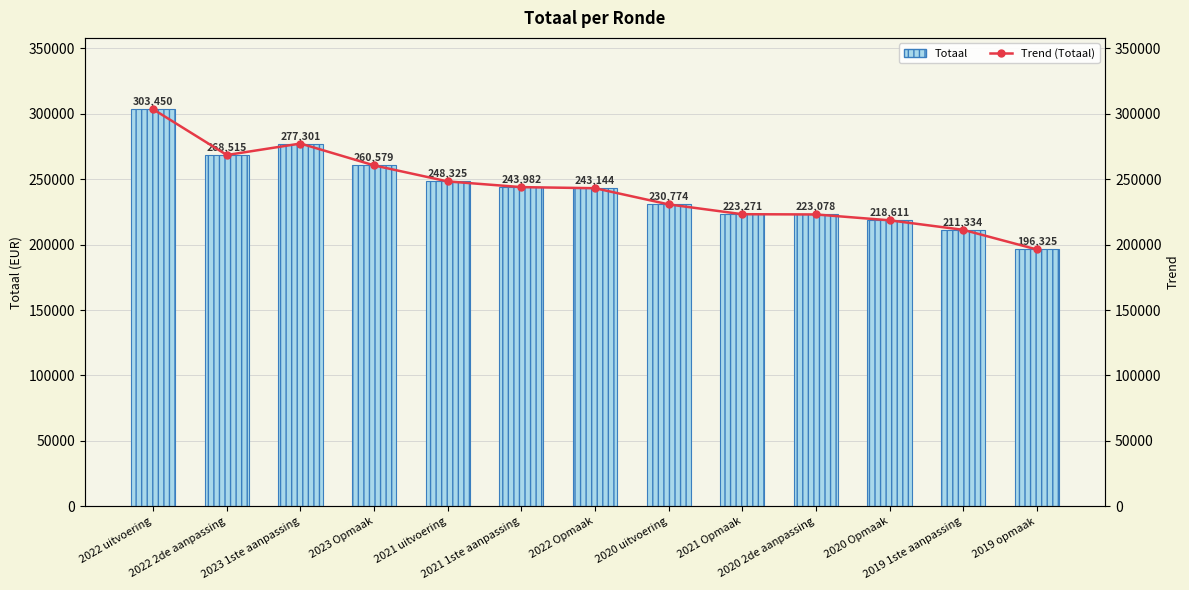

Where does the Trend (Totaal) series first go above 243144?

2022 uitvoering